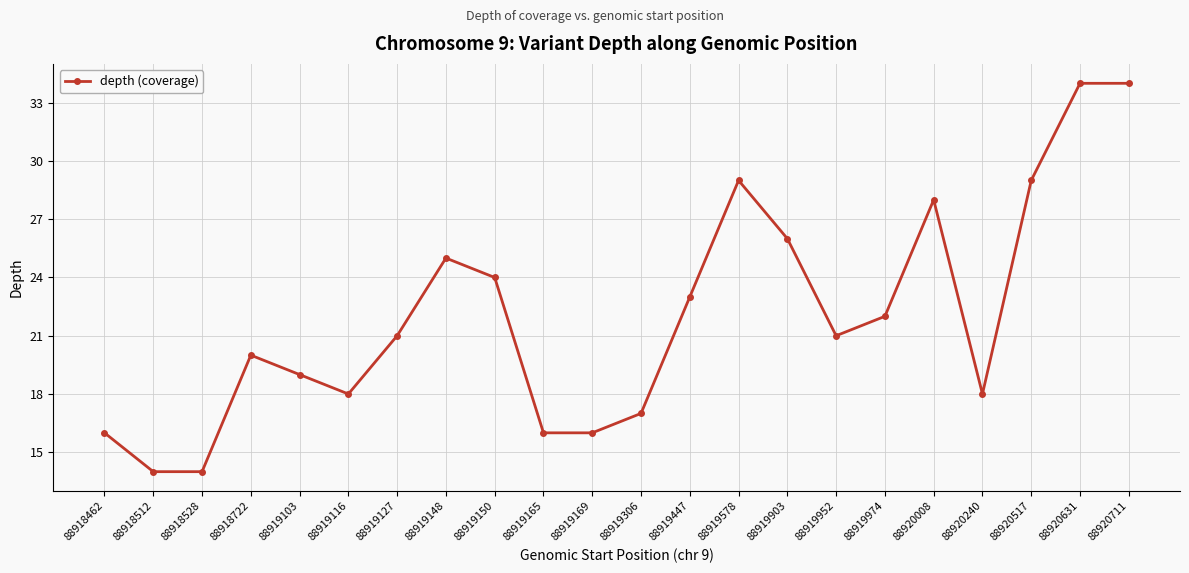

At which category does the data reach its first local peak?

88918722